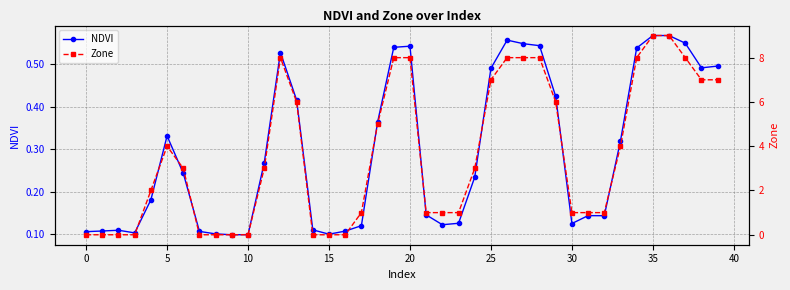

What is the label of the 3rd point from the right?

37